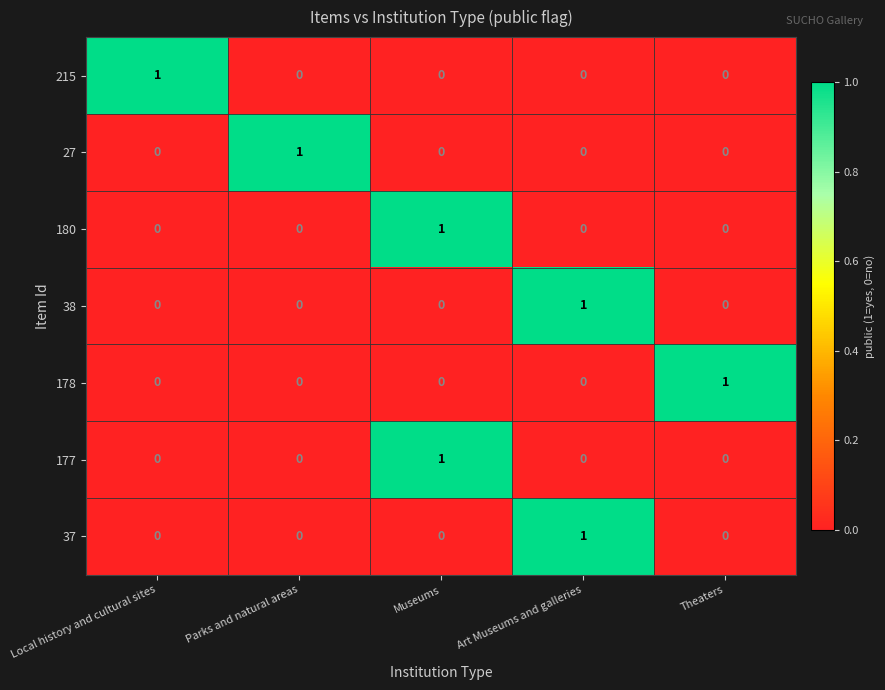

Is it true that 27 equals 1 at Parks and natural areas?

True